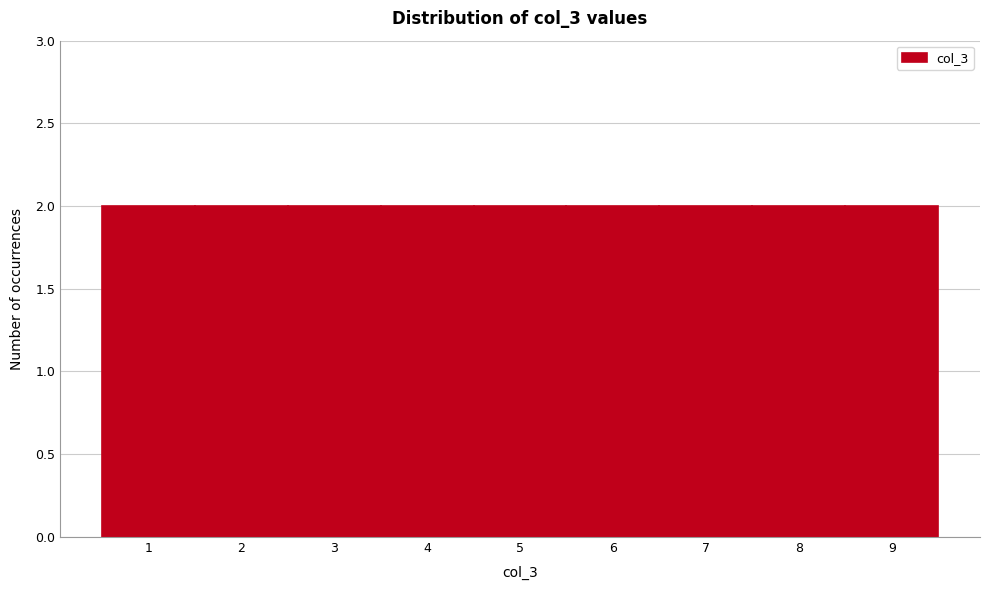

How tall is the bar that spans 1.5 to 2.5 on the x-axis? The values are not printed on the chart, so give them approximately, as read against the axis.

2